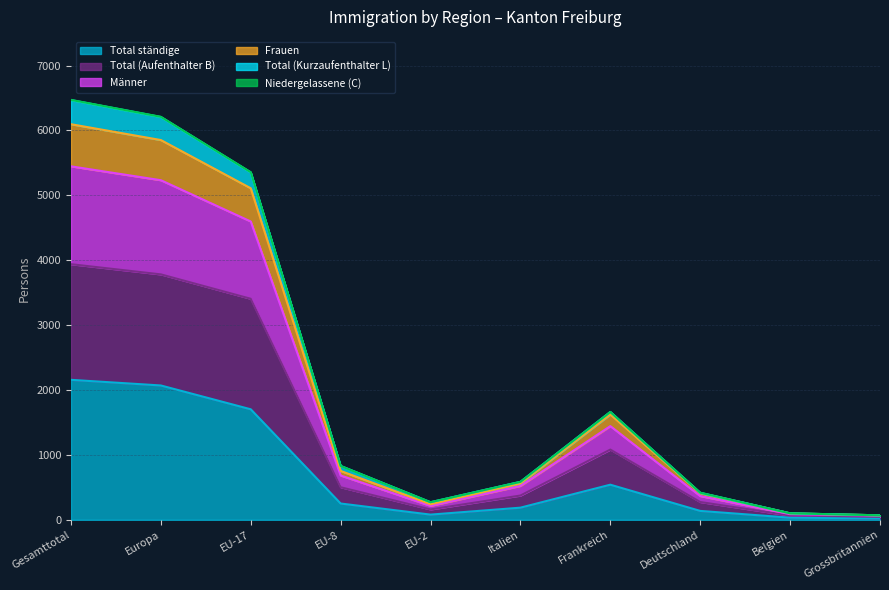

What is the label of the 7th point from the left?

Frankreich